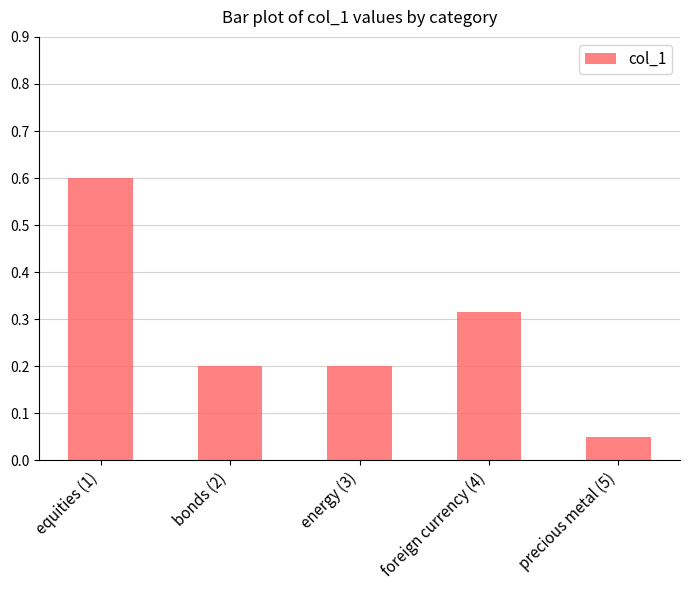

Does the chart contain stacked bars?

No